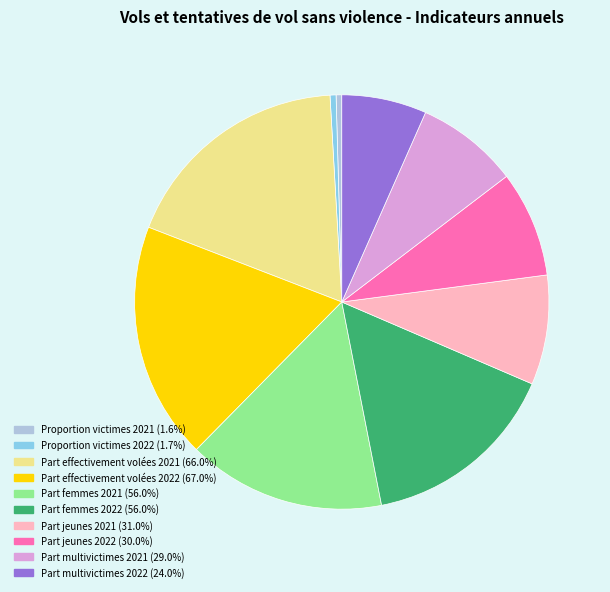

Do Part multivictimes 2022 (24.0%) and Part effectivement volées 2021 (66.0%) together represent more than half of the pie?

No